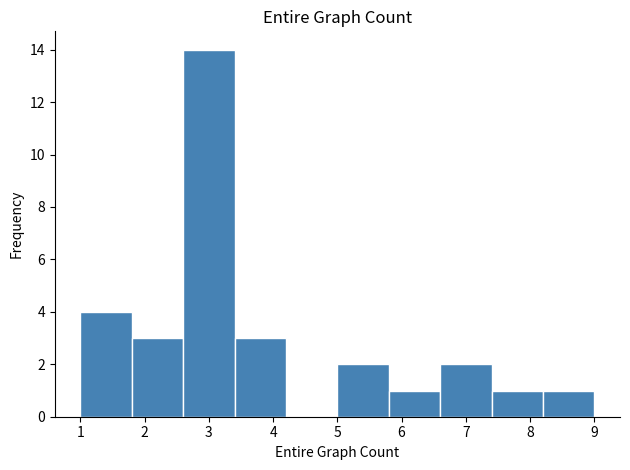

Reading left to right, list every bar in this chart as the range it spans on the x-axis followed by its height. The values are not printed on the chart, so give them approximately, as read against the axis.

1.0 to 1.8: 4
1.8 to 2.6: 3
2.6 to 3.4: 14
3.4 to 4.2: 3
4.2 to 5.0: 0
5.0 to 5.8: 2
5.8 to 6.6: 1
6.6 to 7.4: 2
7.4 to 8.2: 1
8.2 to 9.0: 1